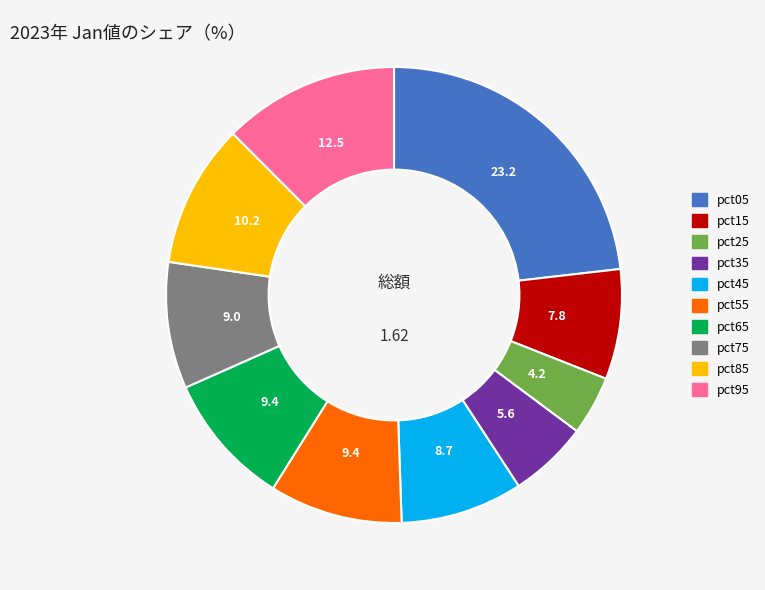

Which slice is the smallest?

pct25